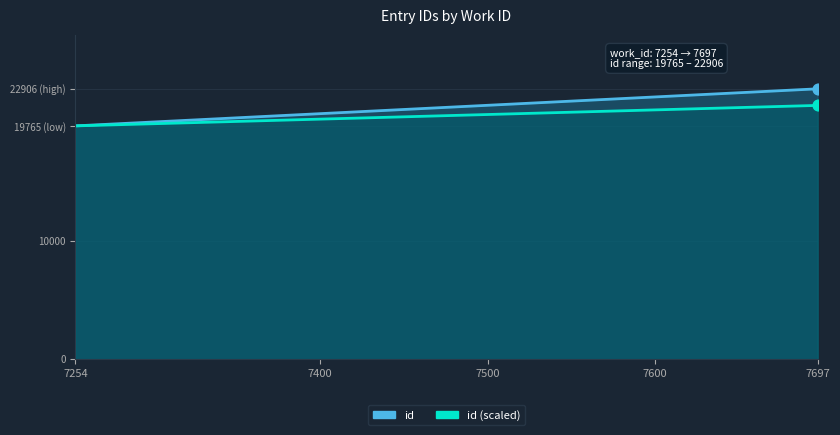

Which series reaches the maximum Y coordinate?

id line